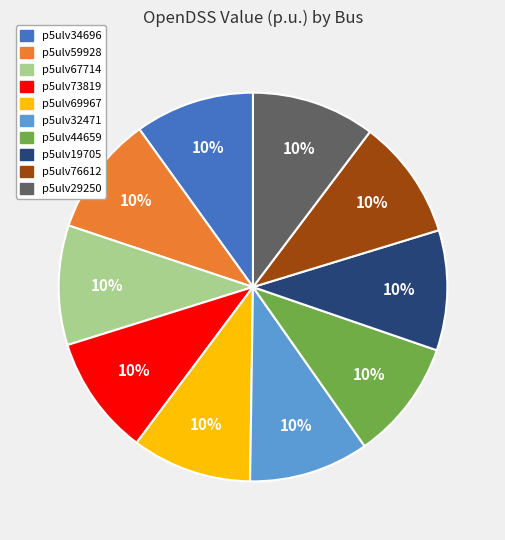

Is there a majority slice in this chart?

No